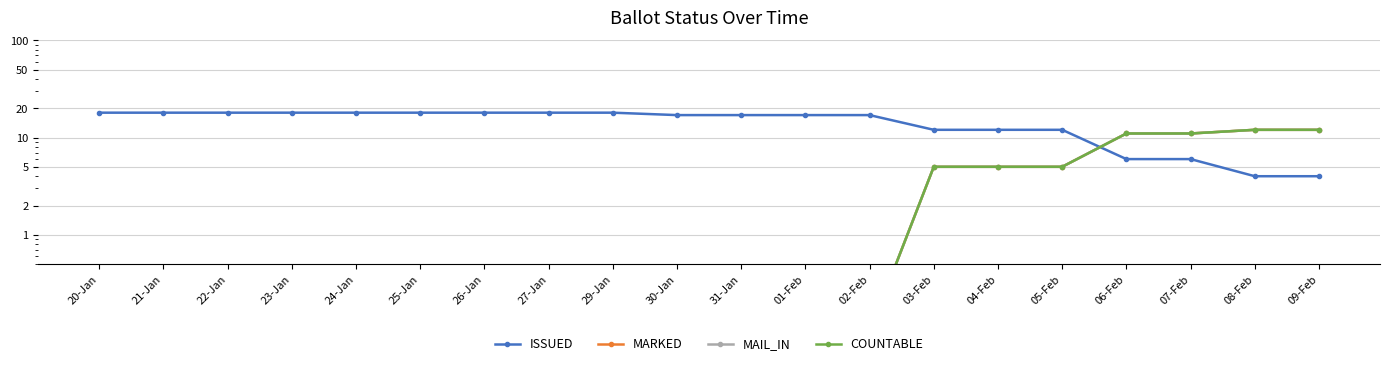

At which category does the chart reach its minimum across all series?

20-Jan